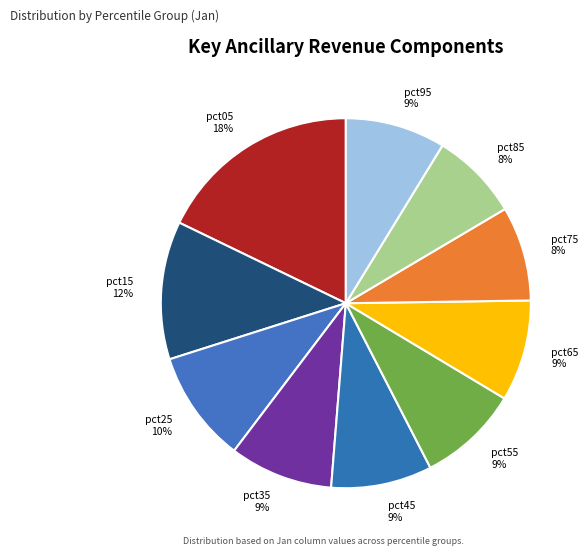

Count the number of slices in the pie.

10